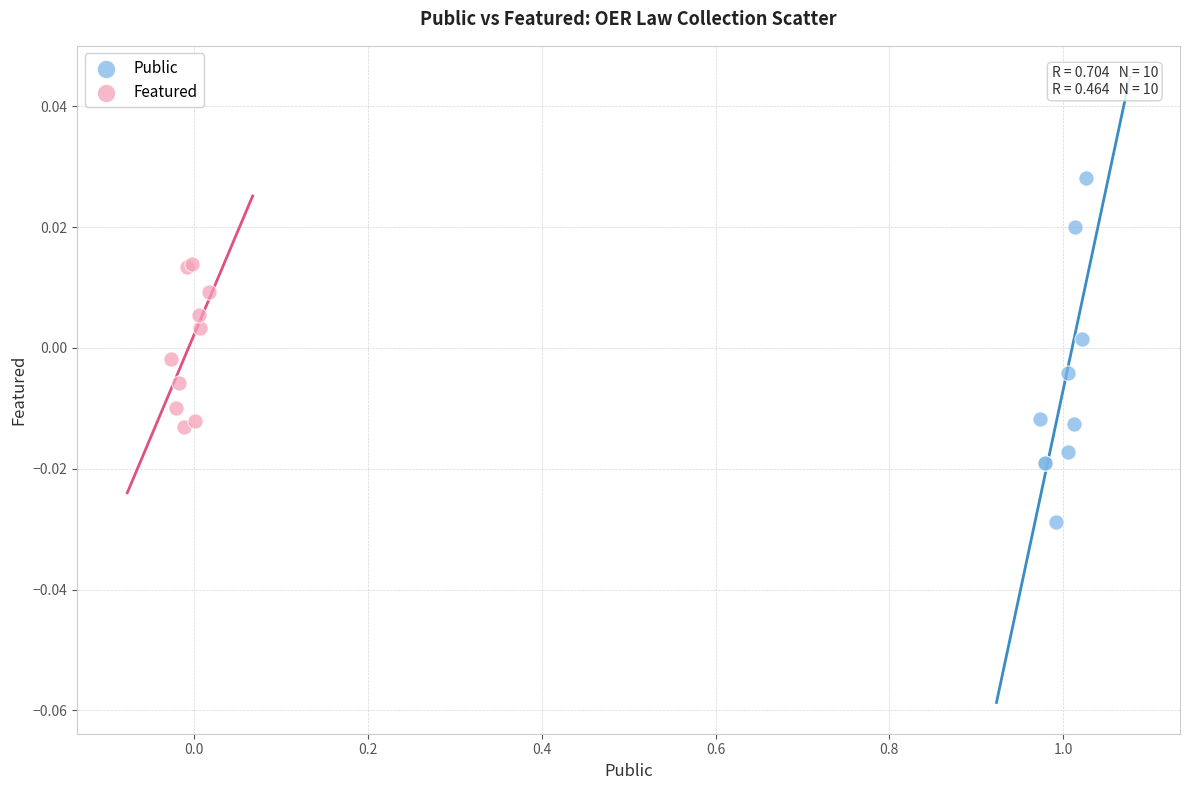

Which series reaches the minimum Y coordinate?

Public